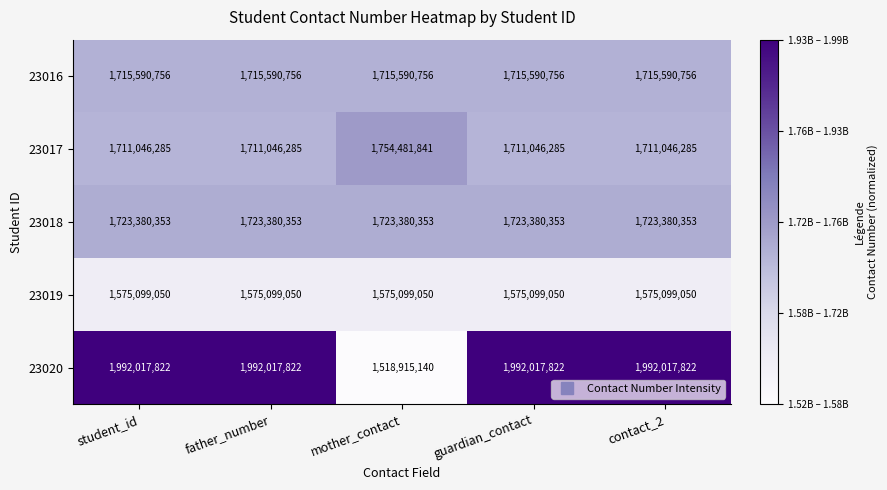

Which category has the lowest value across all series?

mother_contact